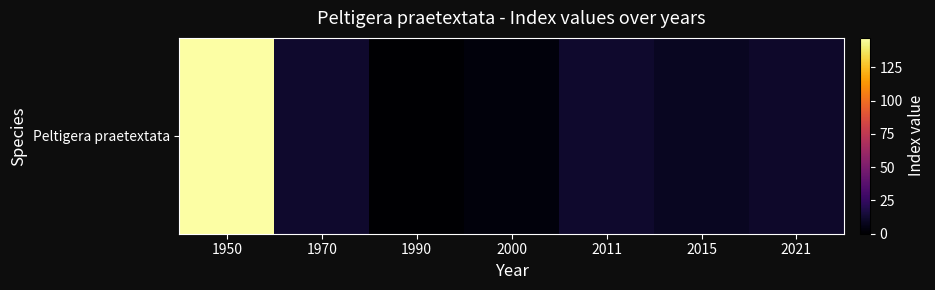

Which category has the lowest value across all series?

1990